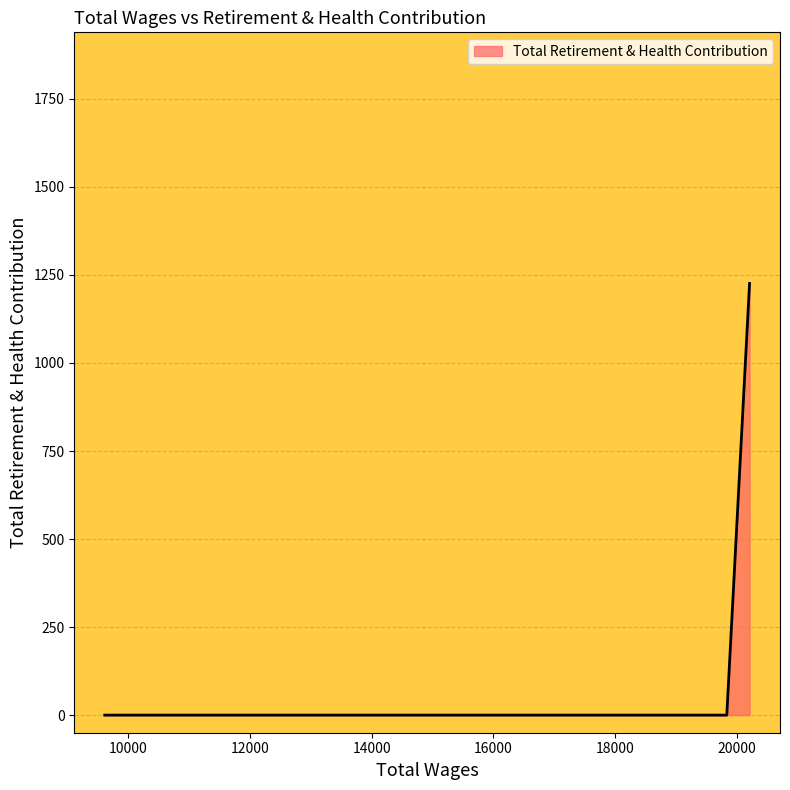

What is the greatest value displayed?

1226